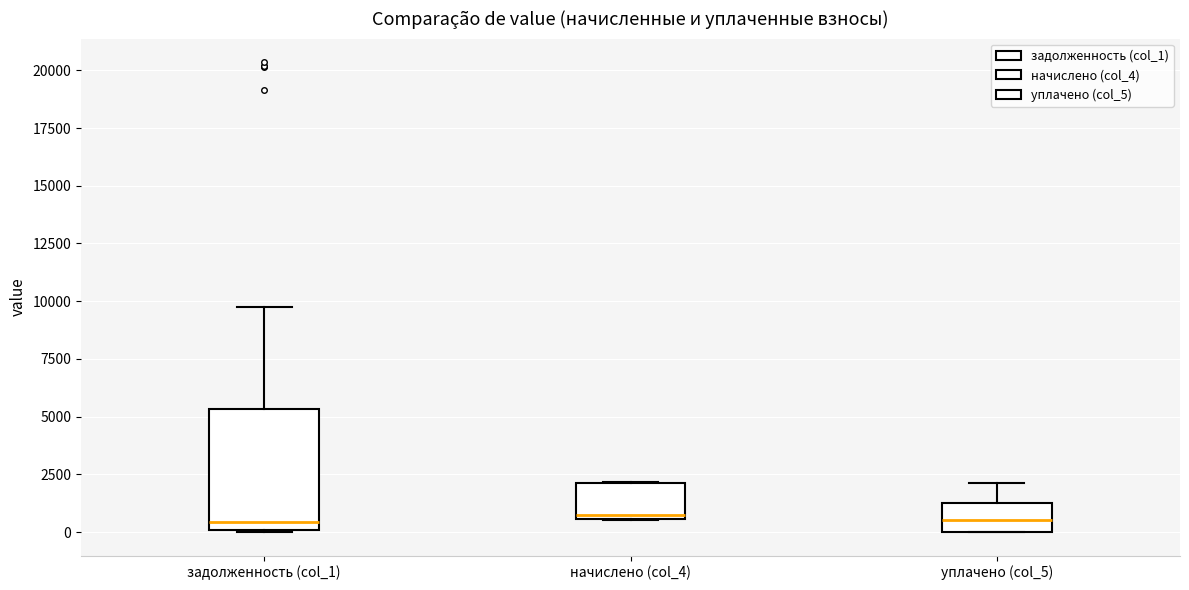

Reading left to right, transcribe this box plot: for each box, give where its median line is, the range the box spans, and where its two whiskers end, as read against the y-axis. The values are not printed on the chart, so give them approximately, as read against the axis.

задолженность (col_1): median 500, box 0 to 5500, whiskers 0 to 10000
начислено (col_4): median 500 (just above the box's lower edge), box 500 to 2000, whiskers 500 to 2000
уплачено (col_5): median 500, box 0 to 1500, whiskers 0 to 2000